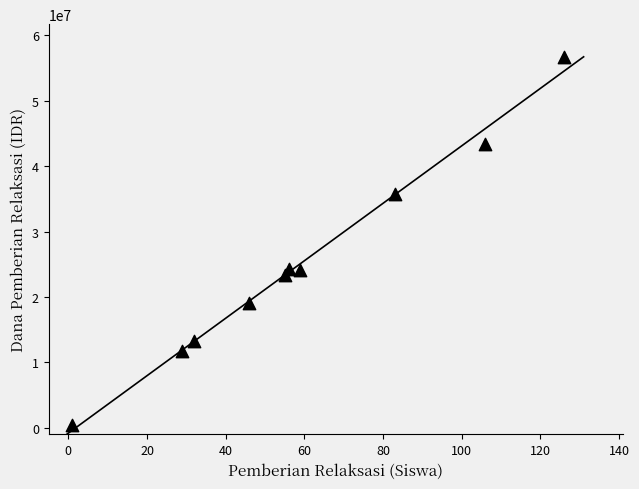

What is the range of X values (max minus min)?

125